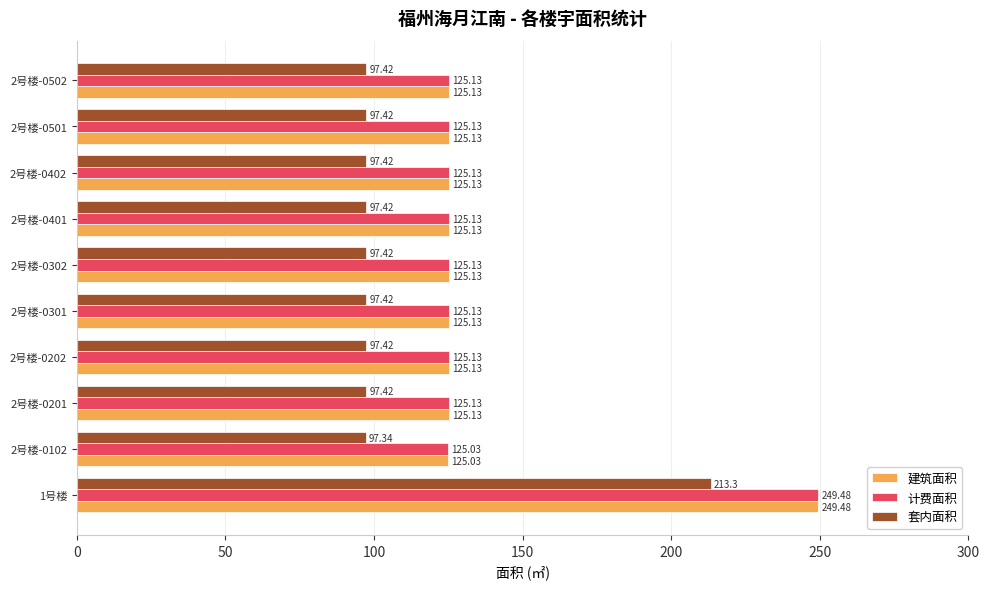

What is the sum of all 套内面积 values?

1090.0